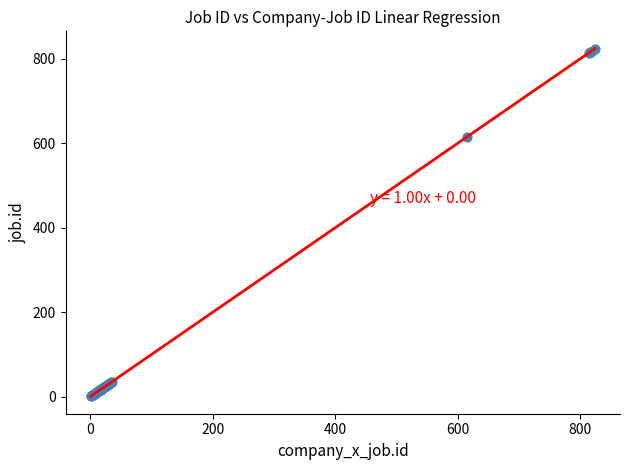

What Y value in the scatter plot is closest to 412?

616